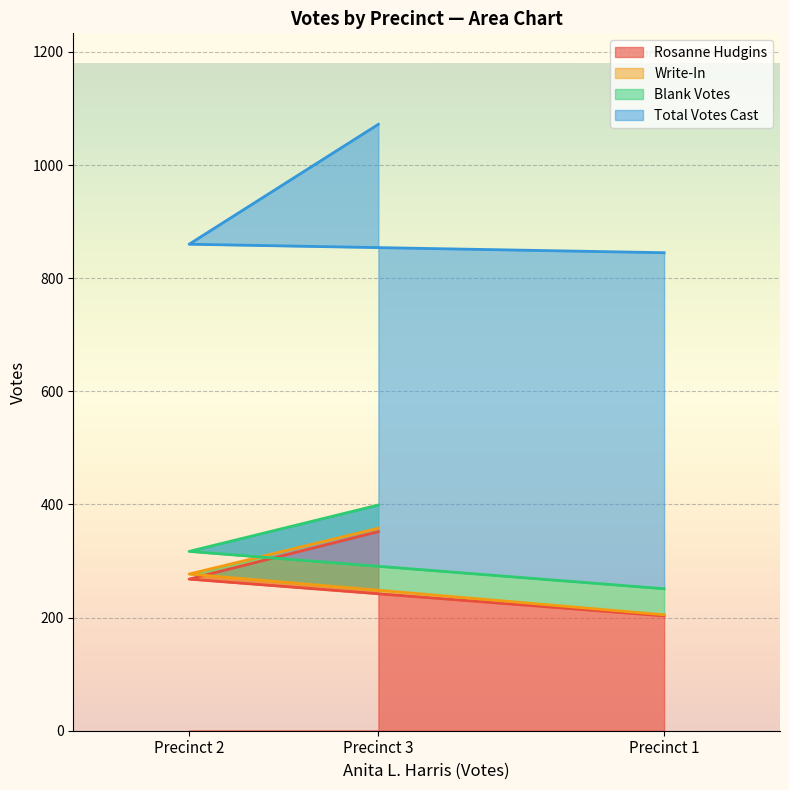

Between Precinct 3 and Precinct 1, which is larger?

Precinct 3